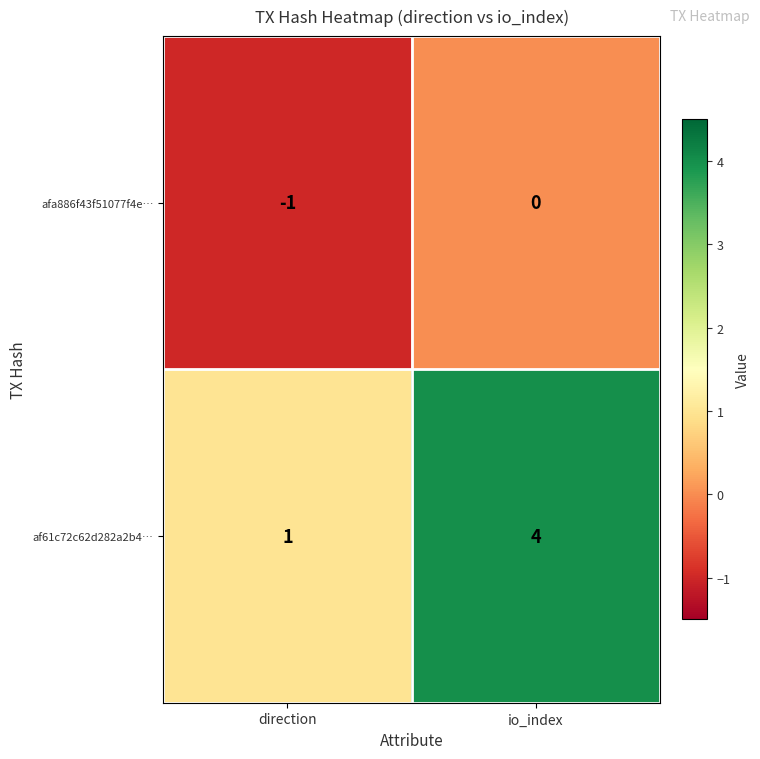

Which series has the largest total across all categories?

af61c72c62d282a2b4…